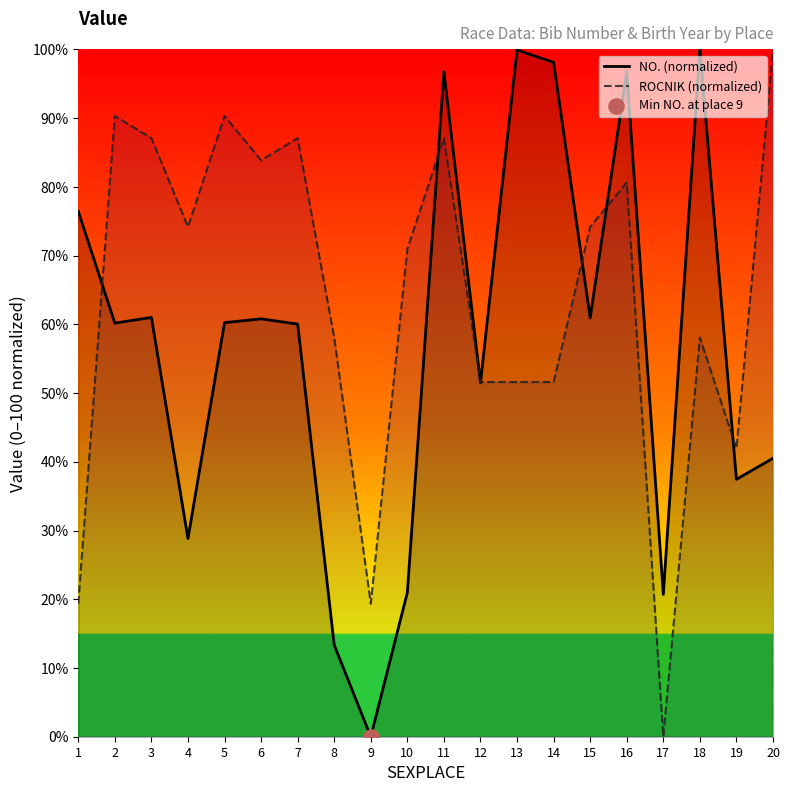

Which series has the largest total across all categories?

ROCNIK (normalized)